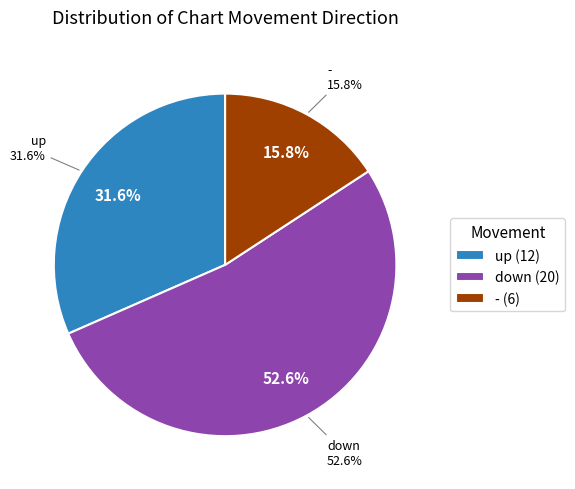

What is the smallest slice in the pie chart?

-